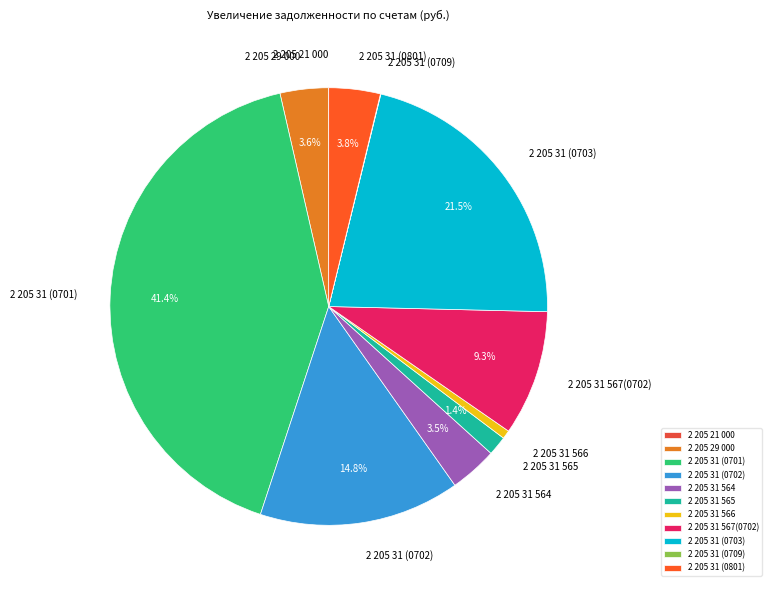

To the nearest percent, what is the difference between the largest and smallest slice percentages?

41%